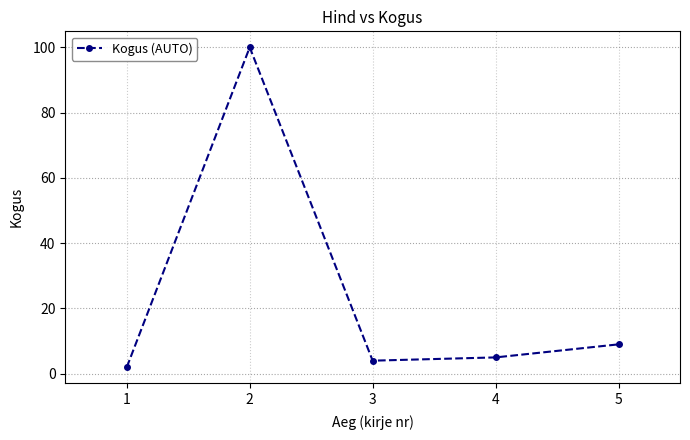

Reading right to left, what are all the values shown in this chart?

5=9	4=5	3=4	2=100	1=2